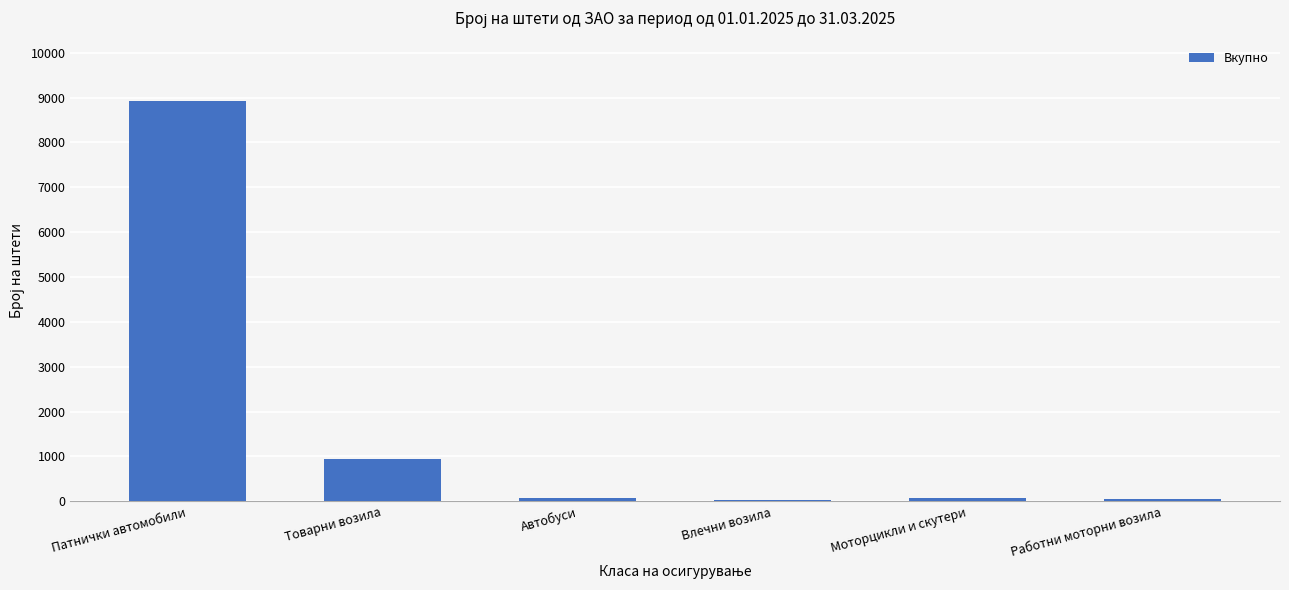

Count the number of categories in the chart.

6